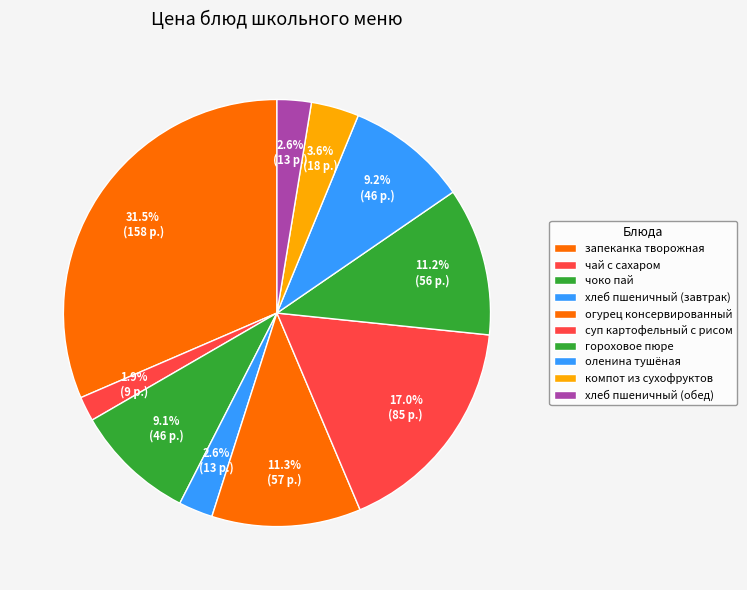

Count the number of slices in the pie.

10